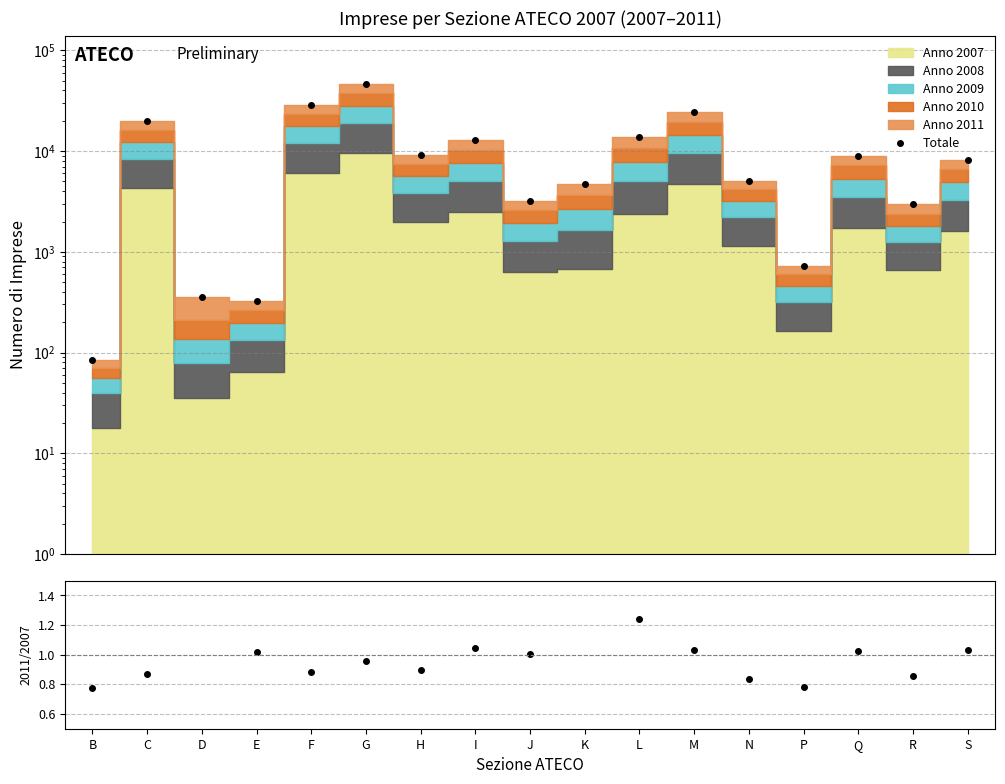

Where does the Totale series first go above 8250?

C